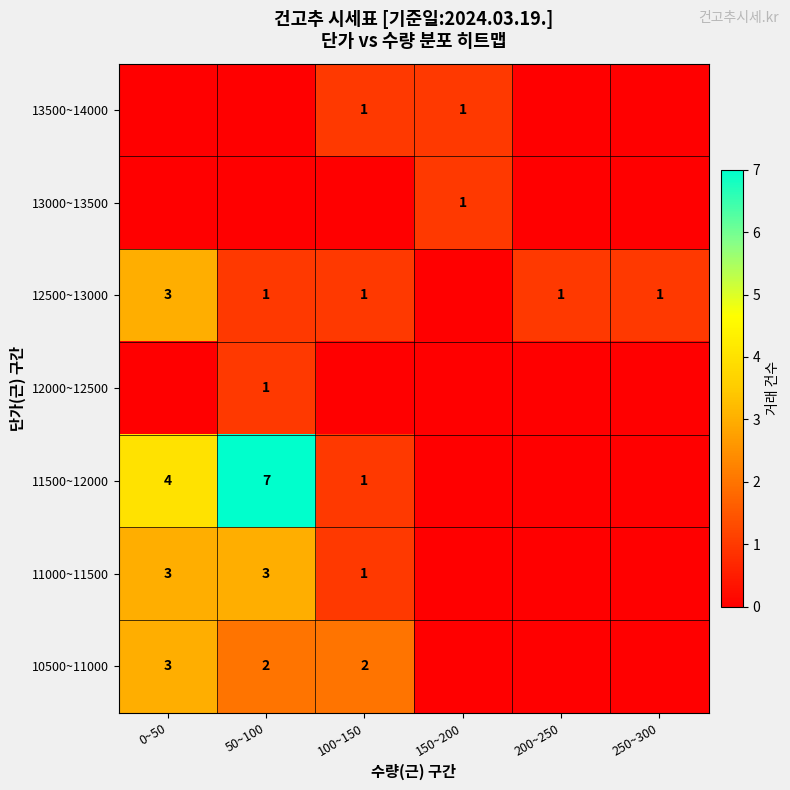

What is the sum of the 12500~13000 values at 0~50 and 50~100?

4